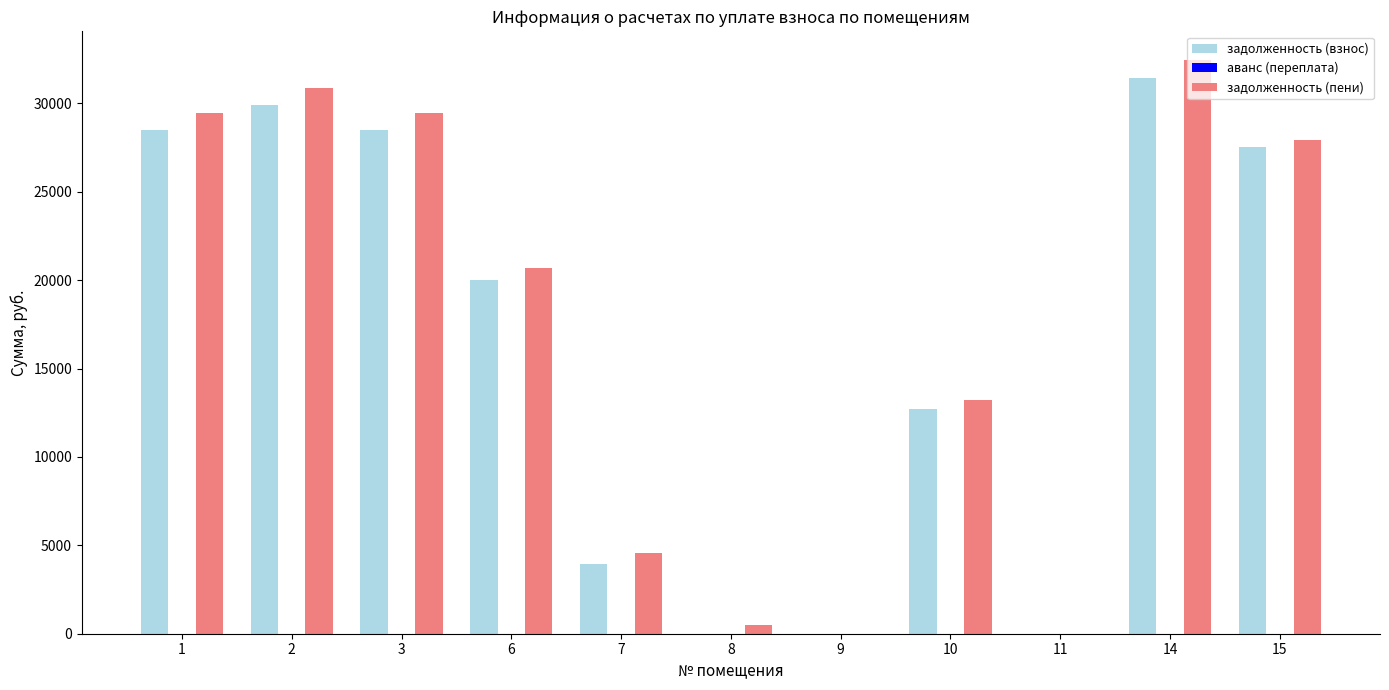

What is the total value across all series at 6?

40692.1